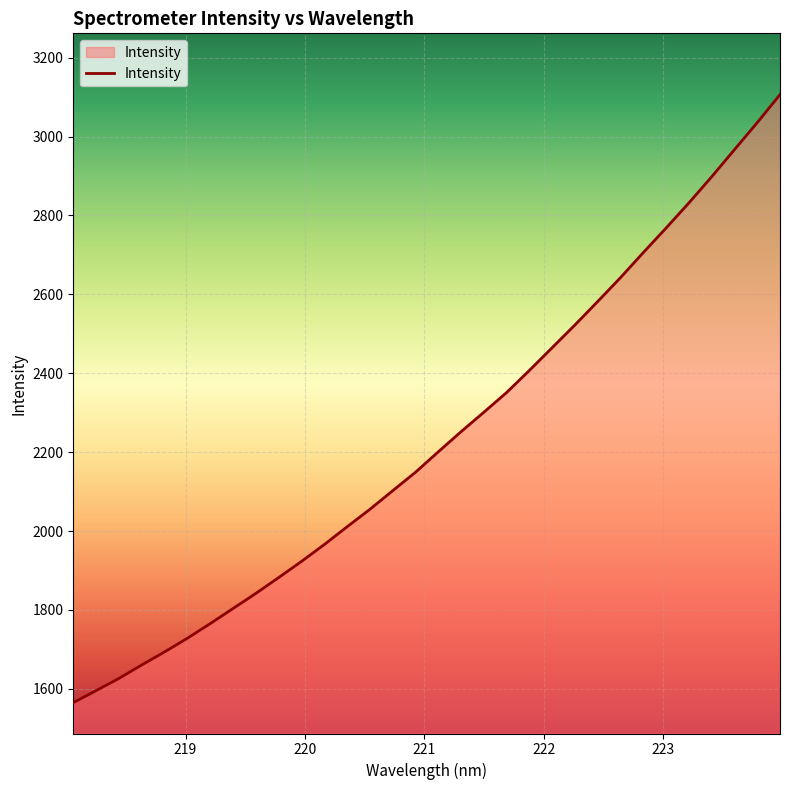

What is the difference between the maximum and minimum values?

1541.5